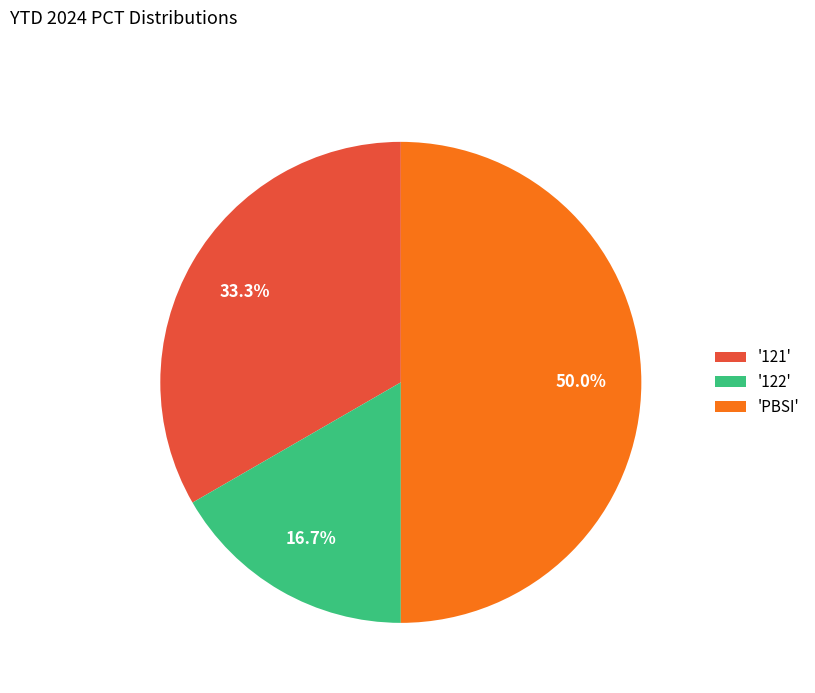

How many slices are in this pie chart?

3